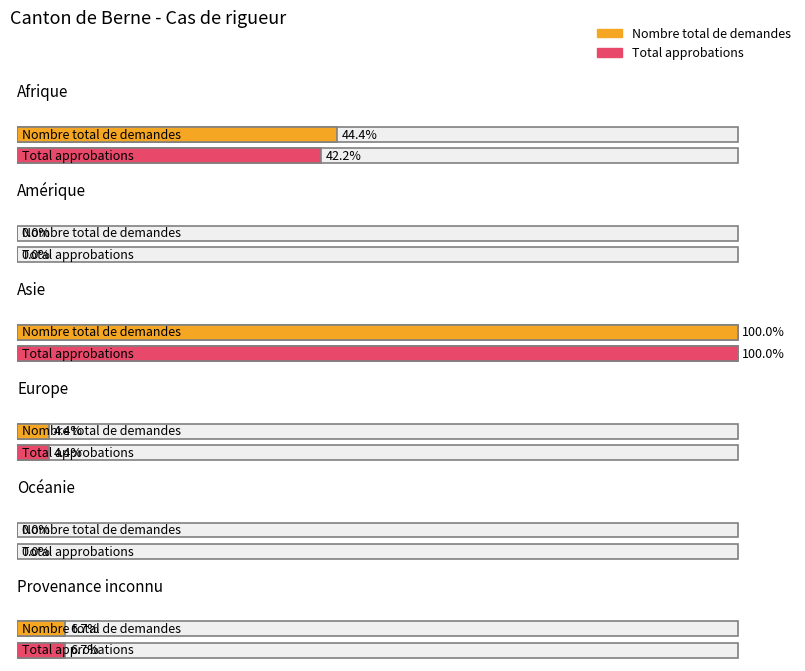

At how many categories does at least one series exceed 1?

4